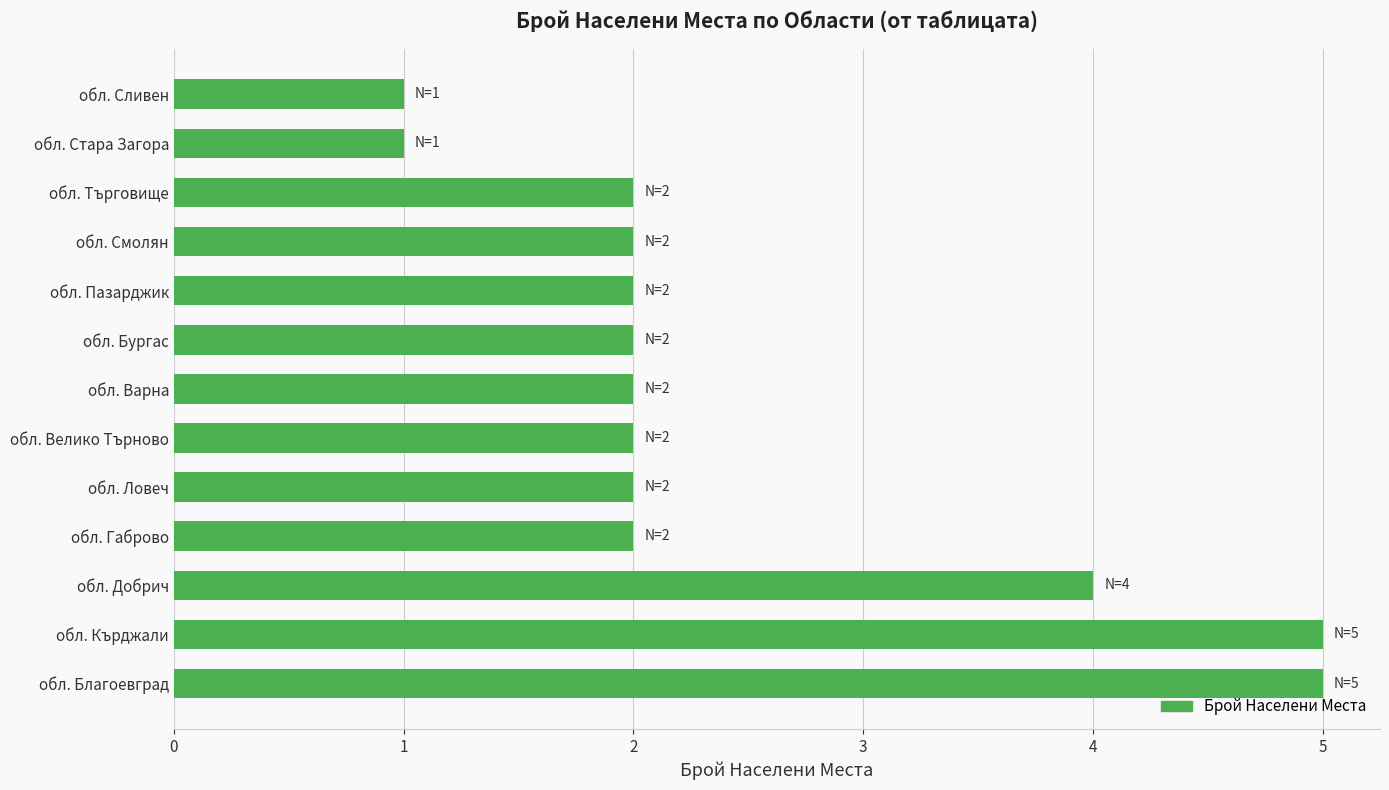

What is the maximum value shown in the chart?

5